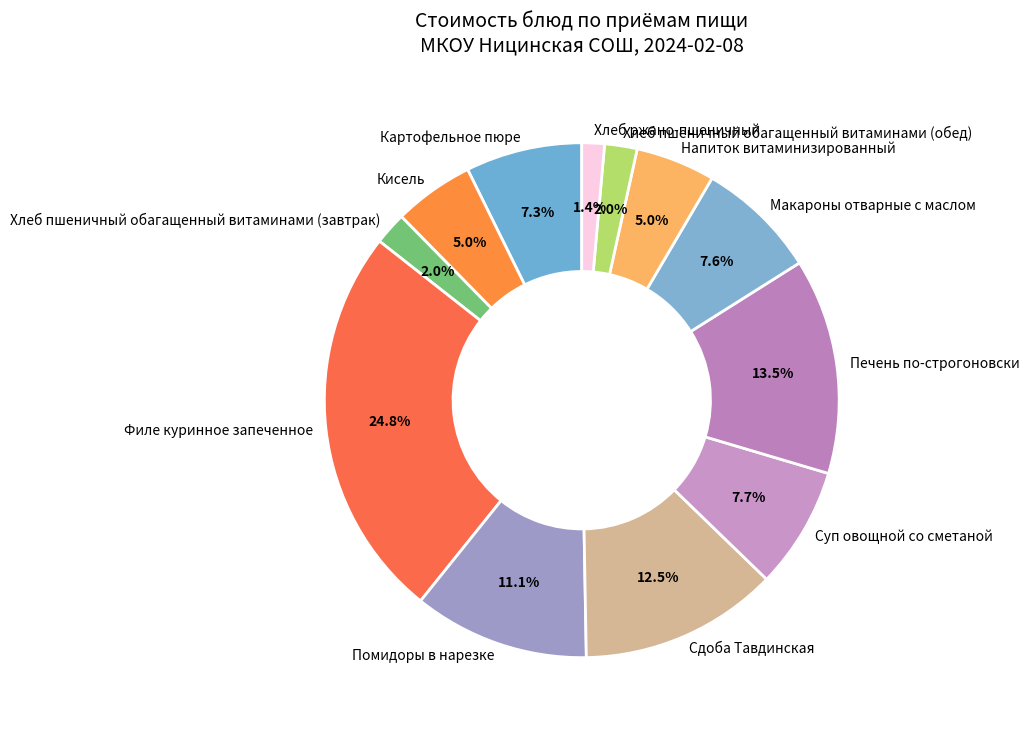

To the nearest percent, what is the difference between the Филе куринное запеченное and Хлеб ржано-пшеничный slice percentages?

23%